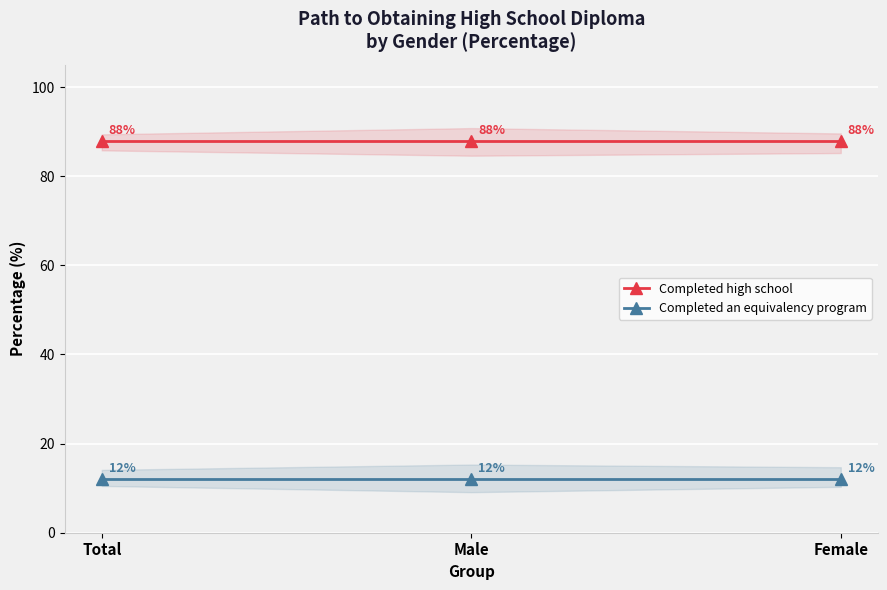

List the series in order of their overall mean, lowest first.

Completed an equivalency program, Completed high school